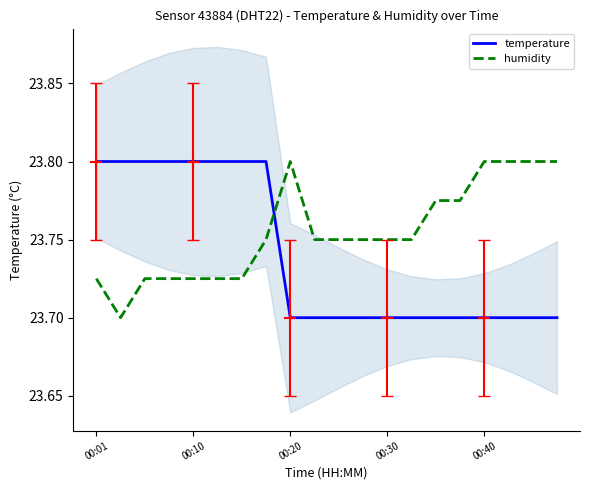

True or false: humidity and temperature cross at least once.

True